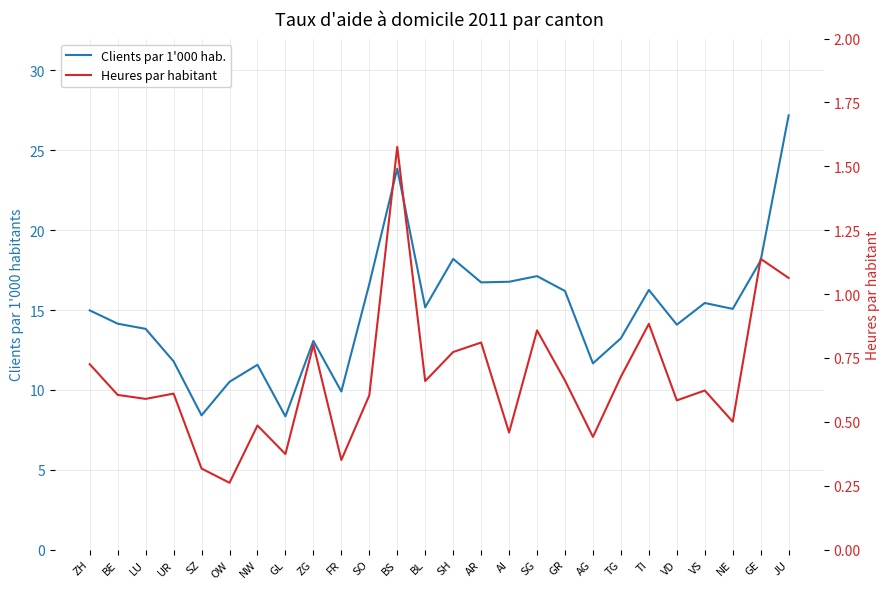

What is the total value across all series at OW?

10.8